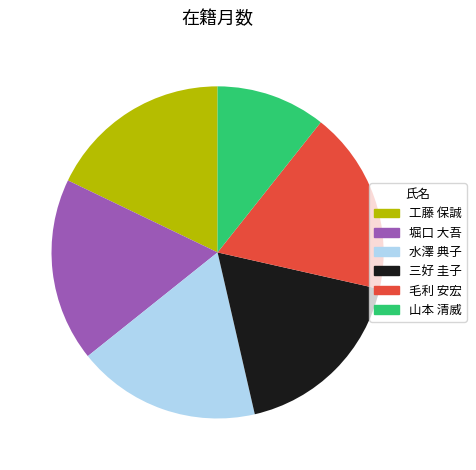

Is the sum of 毛利 安宏 and 山本 清威 greater than half?

No